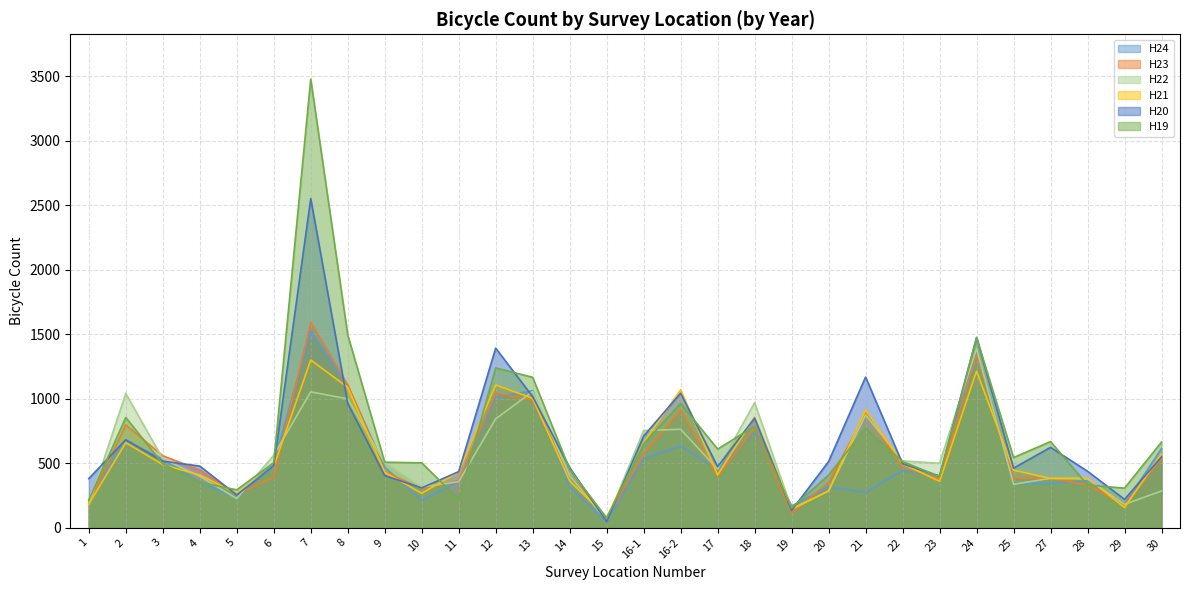

Is the value of H23 at 17 greater than the value of H24 at 4?

Yes